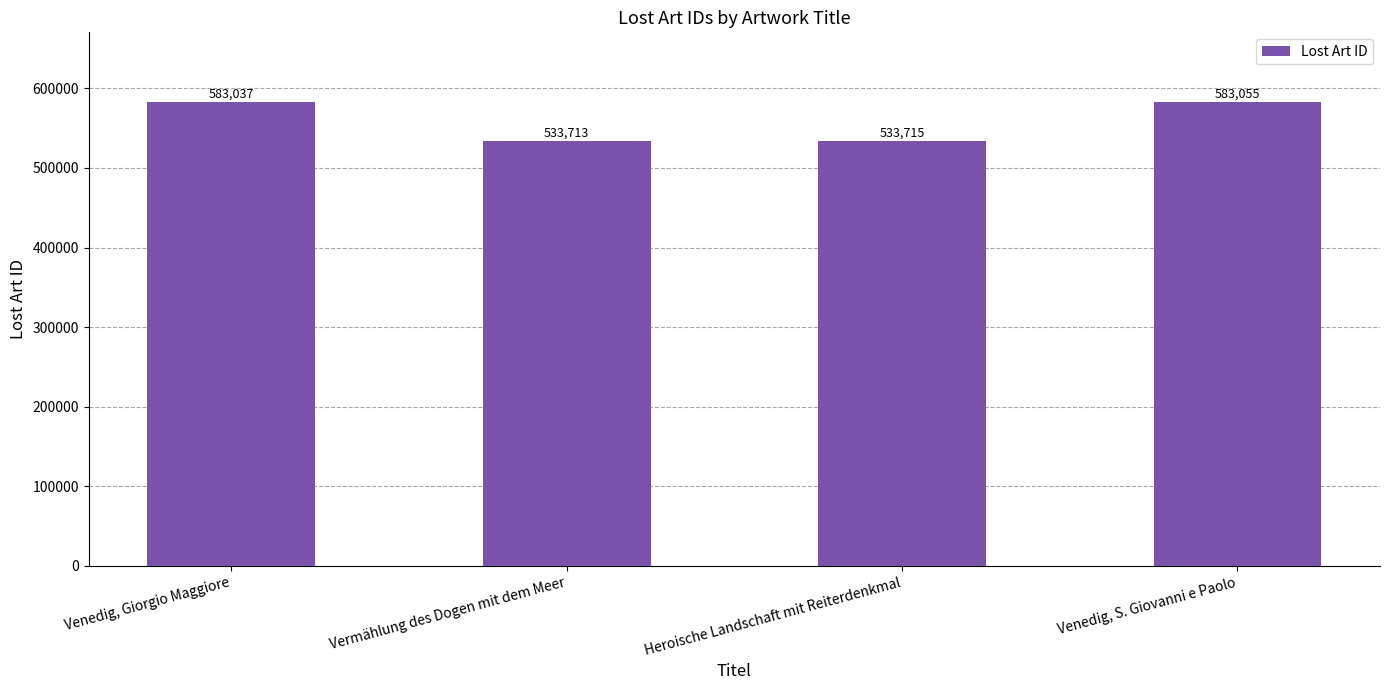

What is the value of the 2nd bar from the left?

533713